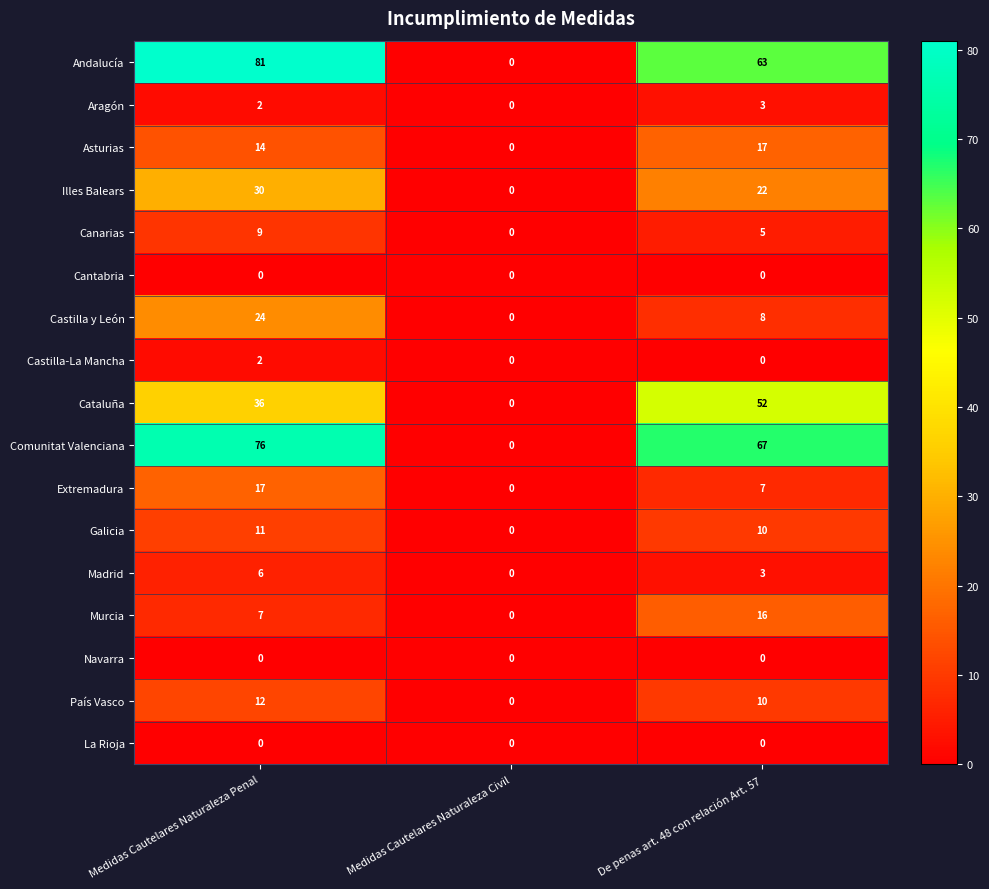

Where does the Castilla y León series first go above 8?

Medidas Cautelares Naturaleza Penal